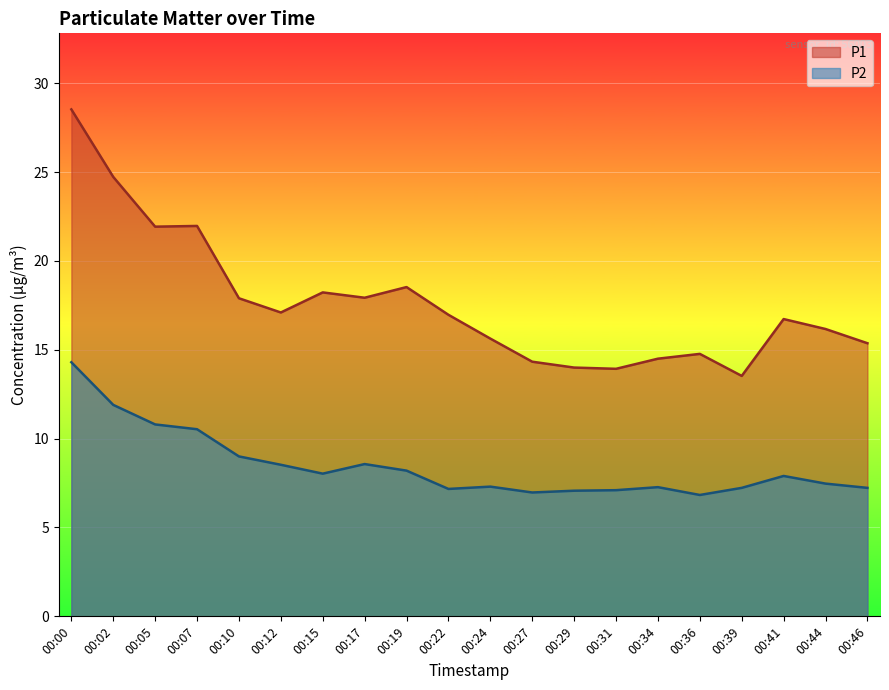

List the labels in order of P2 value, largest first.

00:00, 00:02, 00:05, 00:07, 00:10, 00:17, 00:12, 00:19, 00:15, 00:41, 00:44, 00:24, 00:34, 00:39, 00:46, 00:22, 00:31, 00:29, 00:27, 00:36